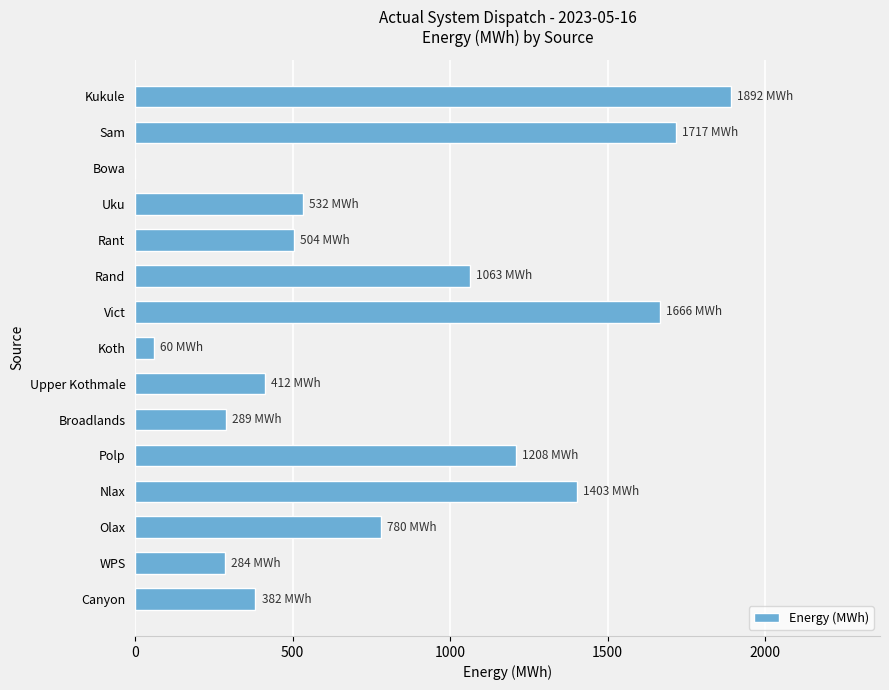

Is it true that the value at Koth is 60.0?

True